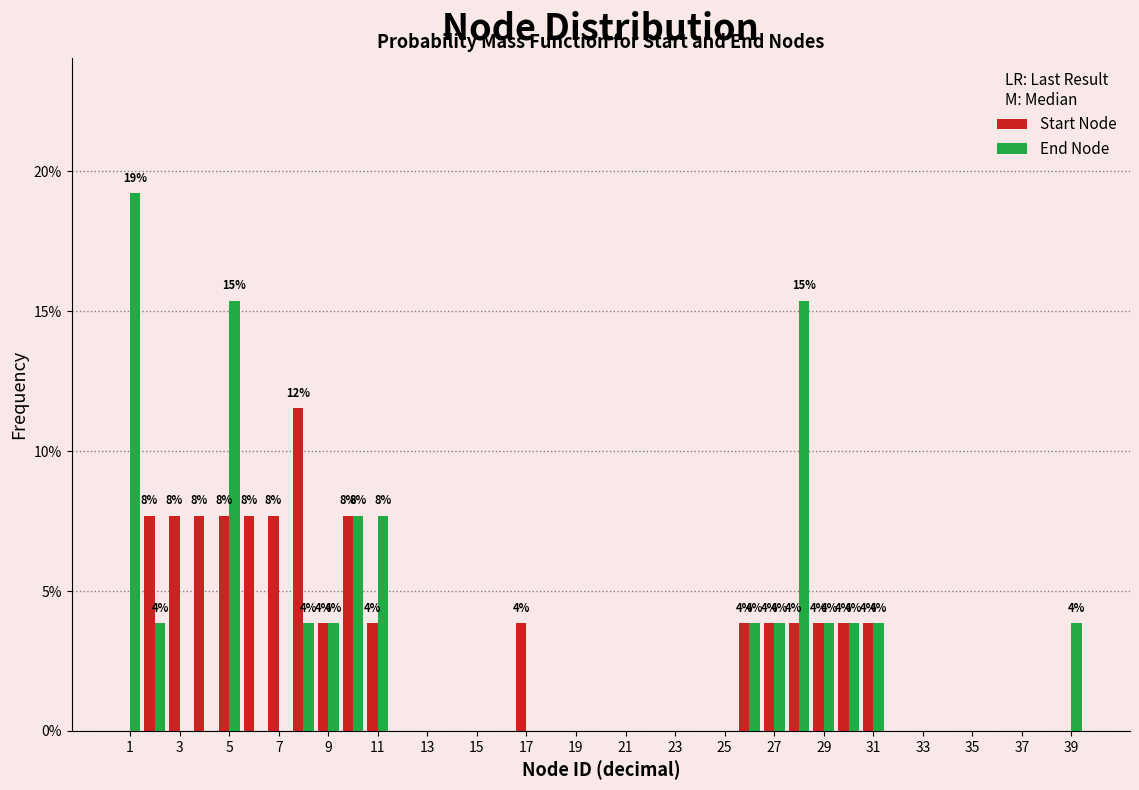

In the Start Node series, which range on the x-axis has the tallest bar?

7.5 to 8.5